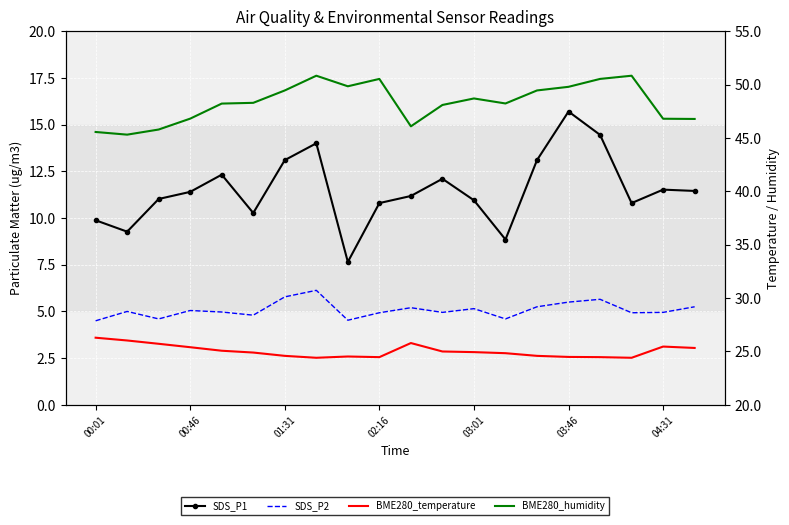

Rank the series by their maximum value, from highest to lowest.

BME280_humidity, BME280_temperature, SDS_P1, SDS_P2